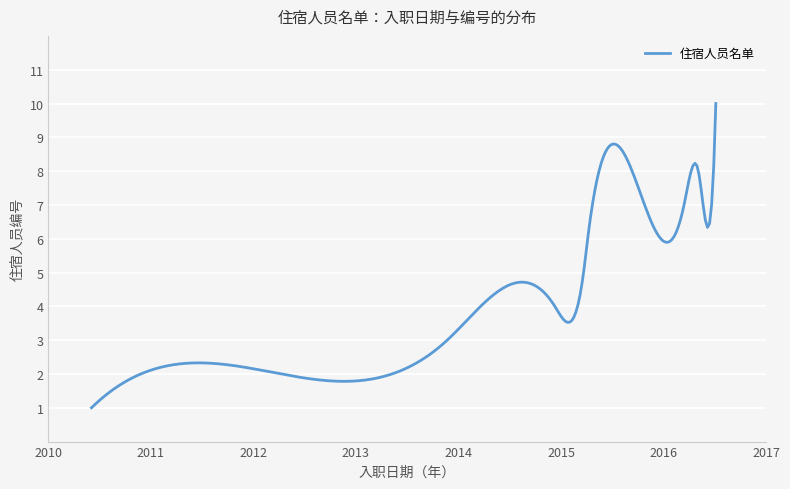

What is the difference between the maximum and minimum values?

9.0